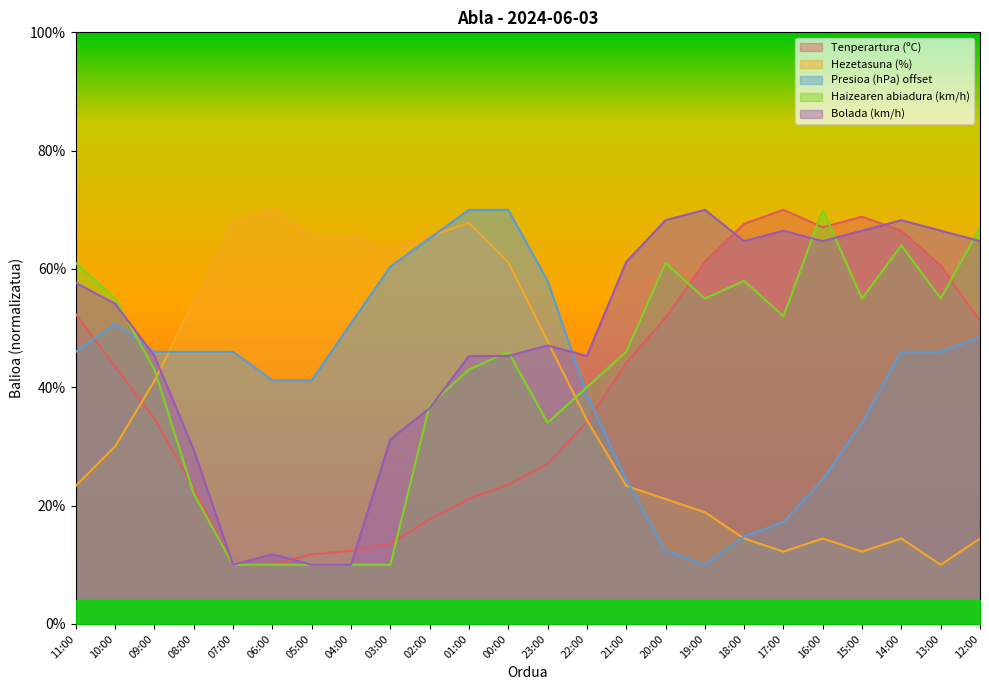

How many lines are shown in the chart?

5